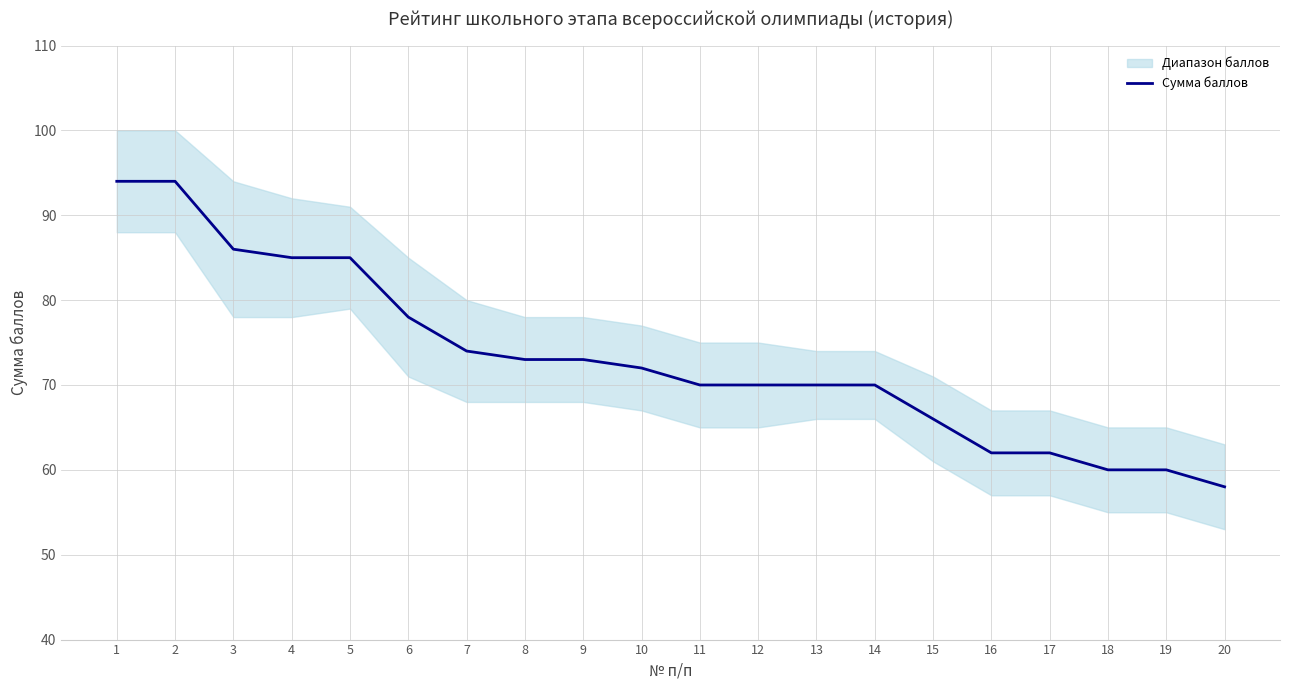

Does the chart have visible grid lines?

Yes